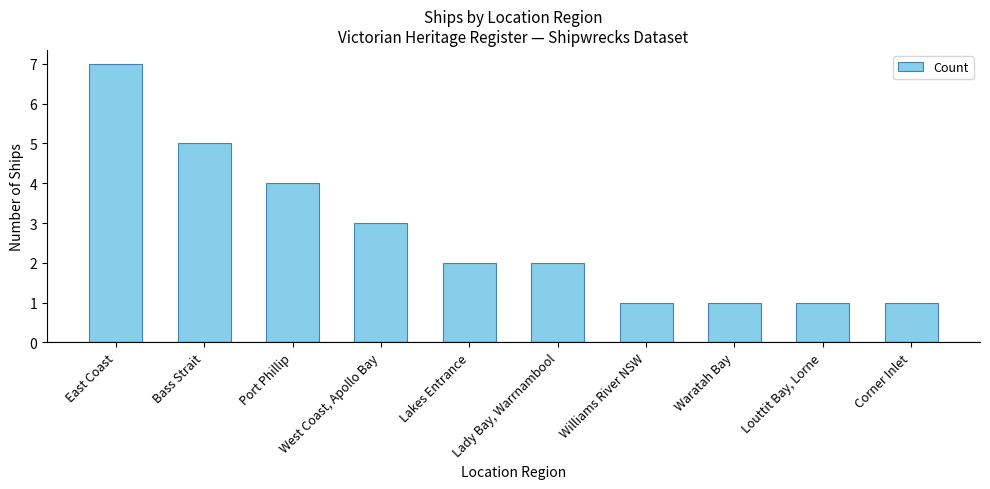

What is the sum of all values?

27